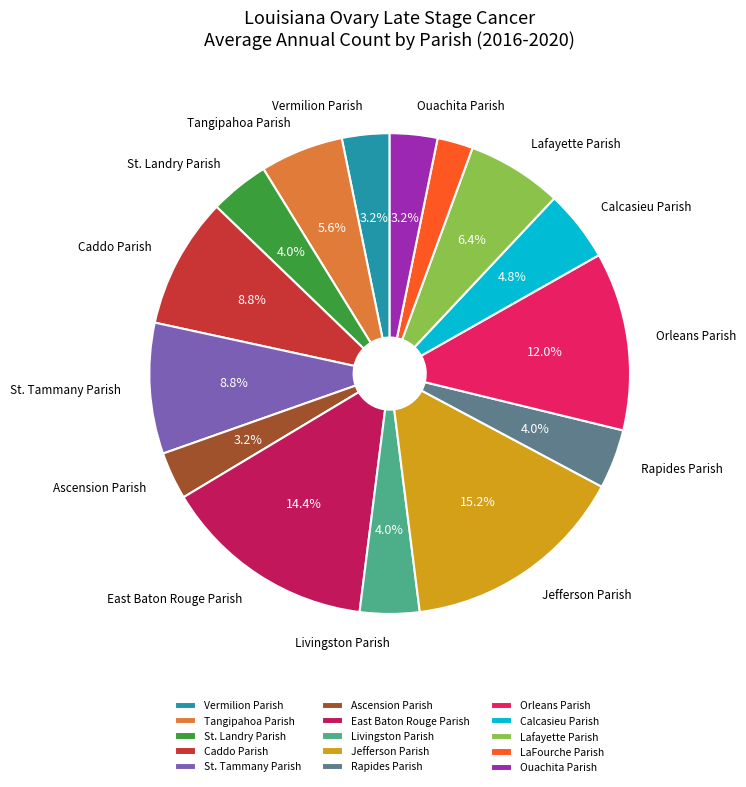

Does Caddo Parish account for over 50% of the chart?

No